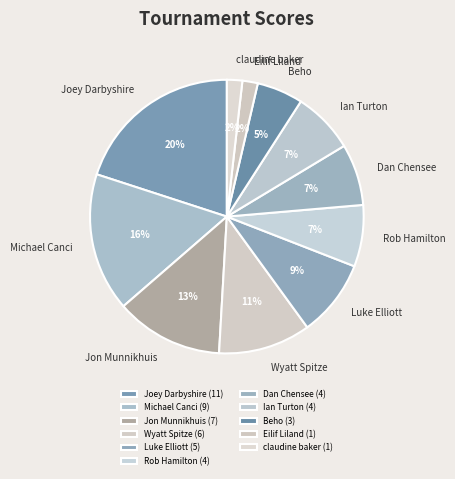

The Luke Elliott slice represents 1% of the pie. True or false?

False